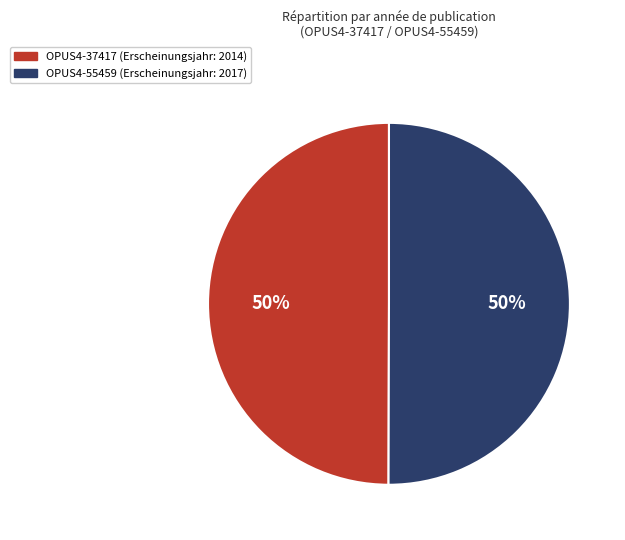

How many slices are in this pie chart?

2